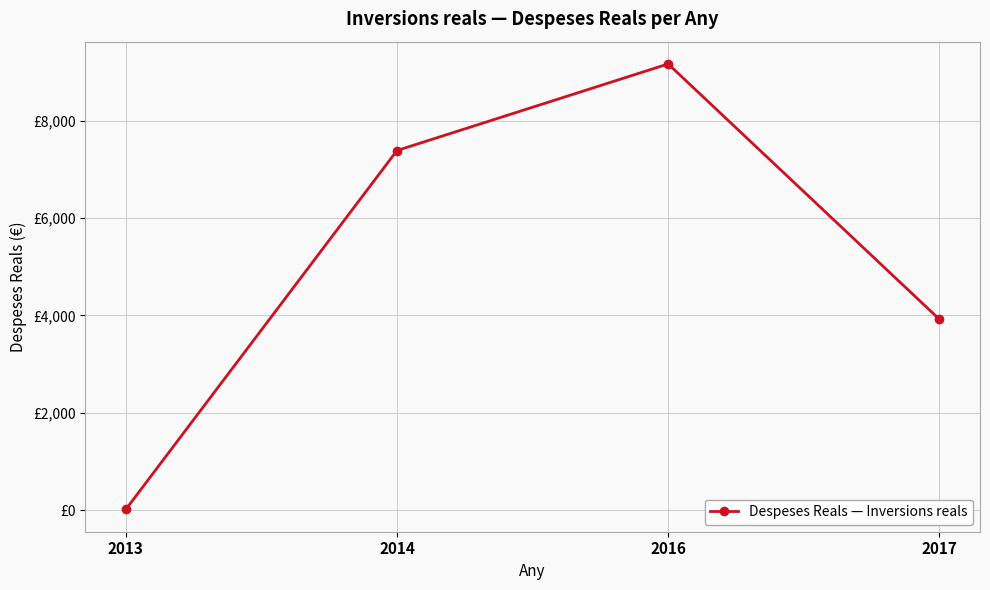

What is the change in value from 2013 to 2014?

+7378.7